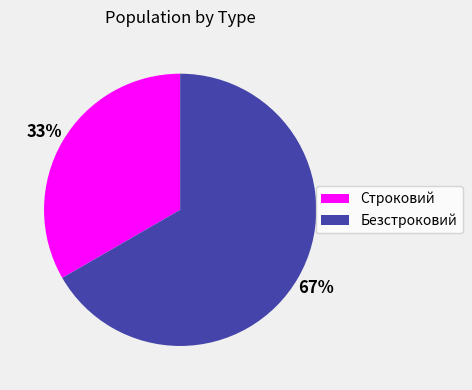

Is the sum of Безстроковий and Строковий greater than half?

Yes